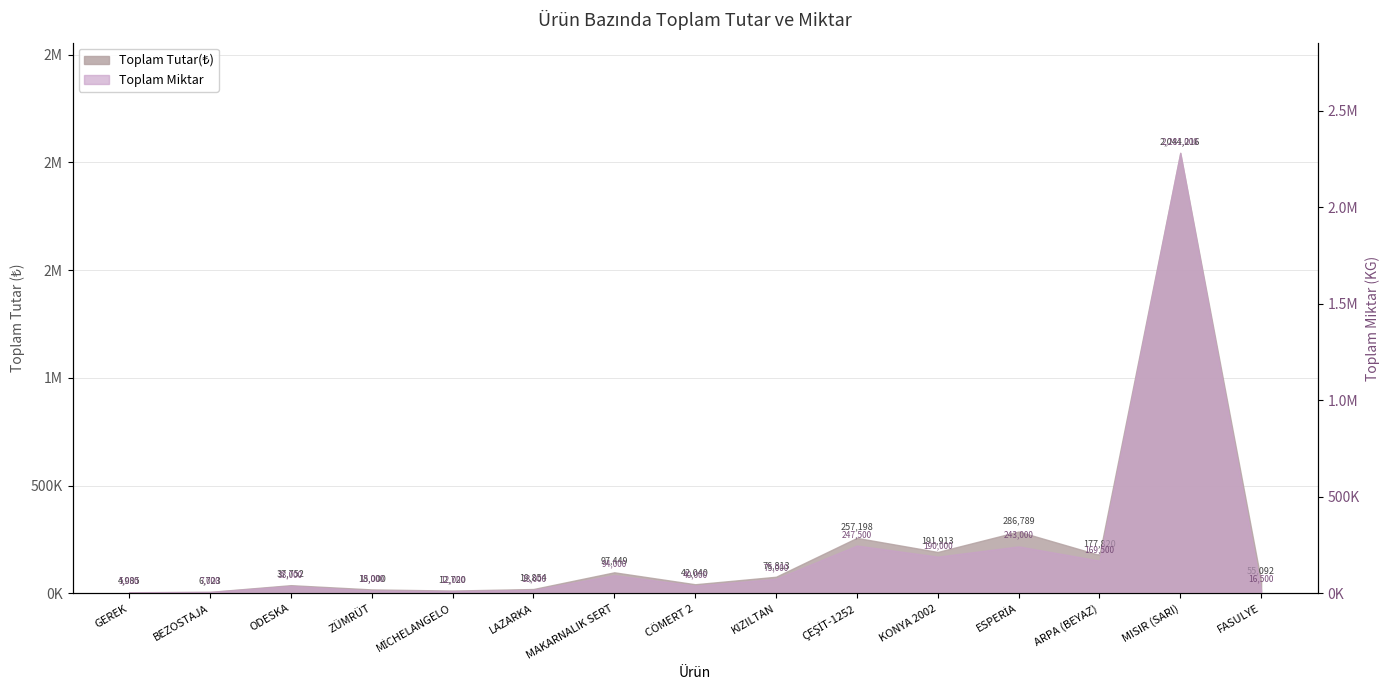

Is it true that Toplam Tutar(₺) equals 3547768.7 at MISIR (SARI)?

False